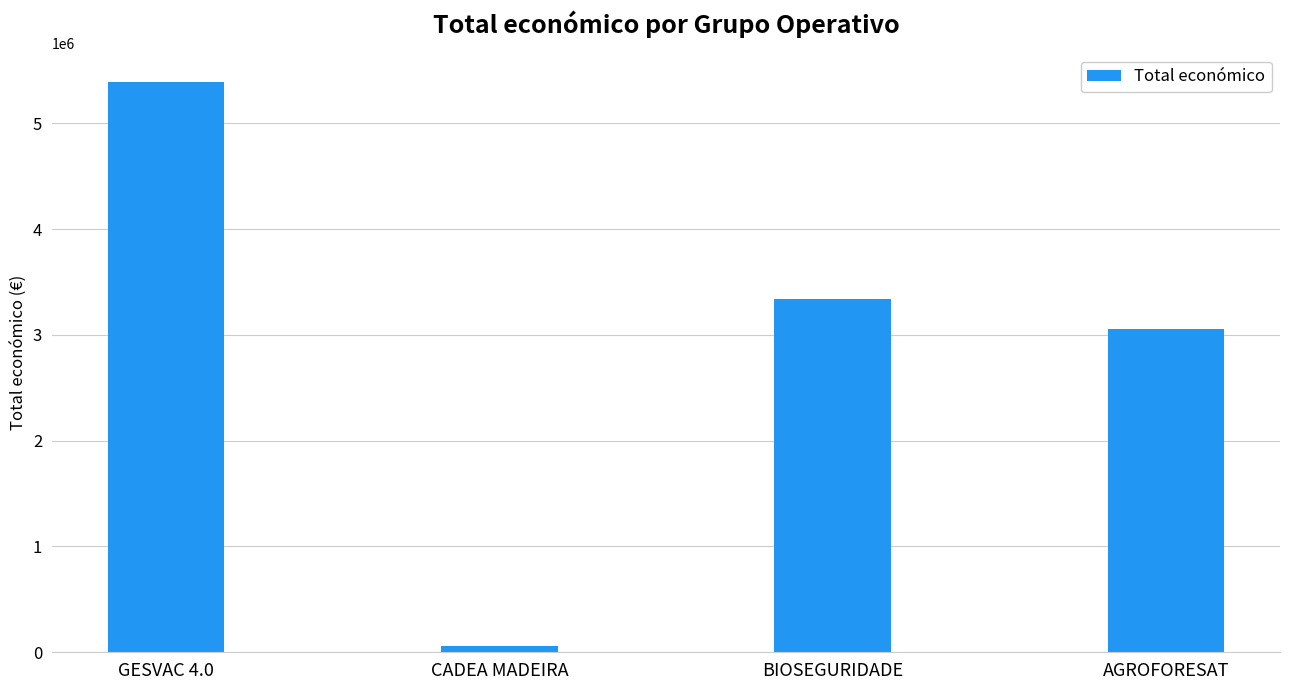

Approximately how many times larger is the value at GESVAC 4.0 compared to BIOSEGURIDADE?

1.6